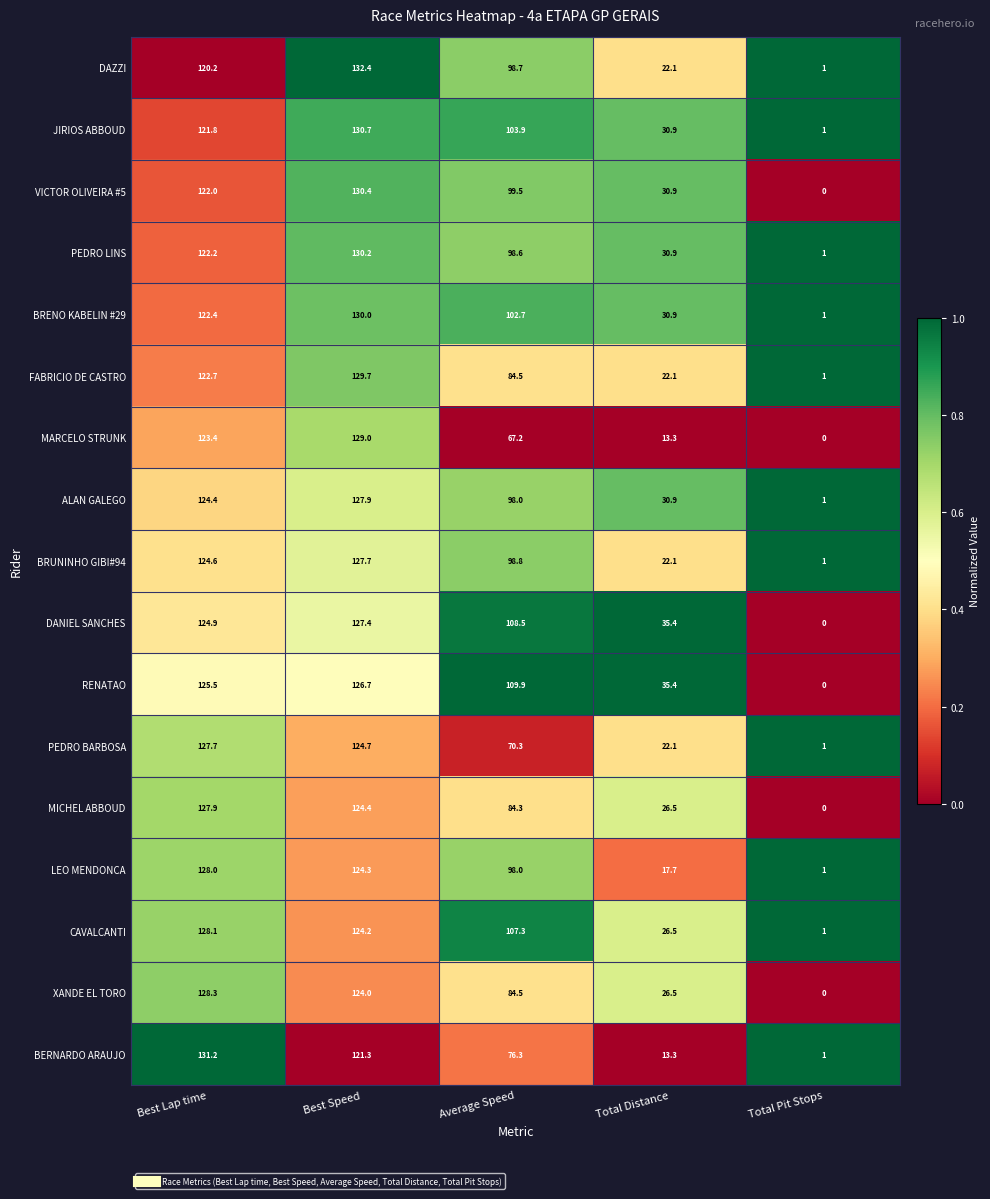

Where is BERNARDO ARAUJO nearest to the value 66?

Average Speed